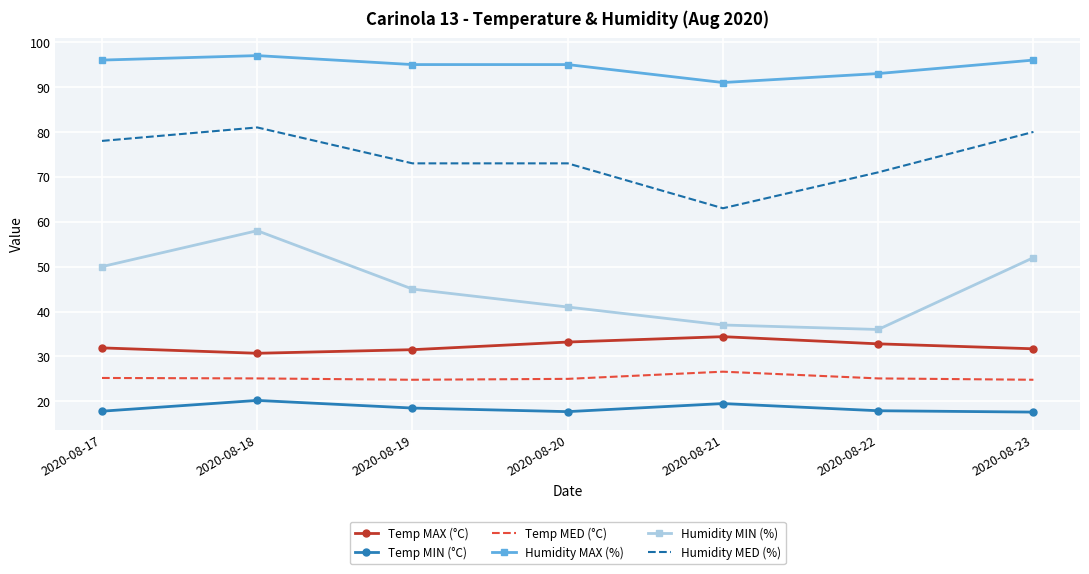

What is the difference between the maximum and minimum values in the Temp MAX (°C) series?

3.7